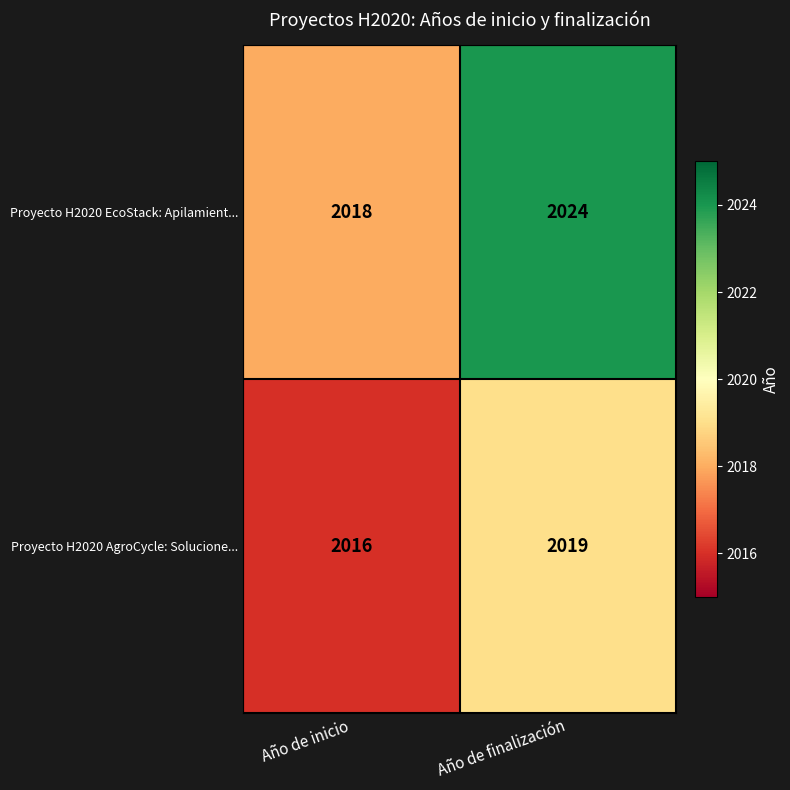

Reading left to right, transcribe all the data shown in this chart.

Proyecto H2020 EcoStack: Apilamient...: 2018	2024
Proyecto H2020 AgroCycle: Solucione...: 2016	2019